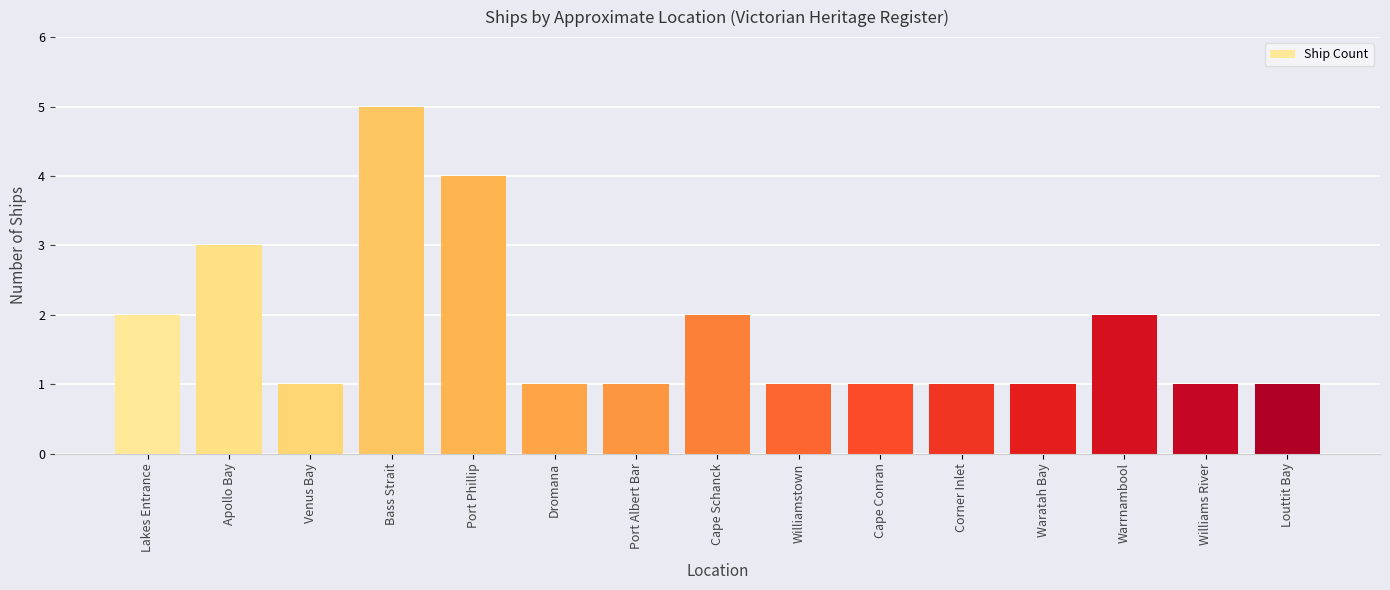

Which category has the highest value across all series?

Bass Strait